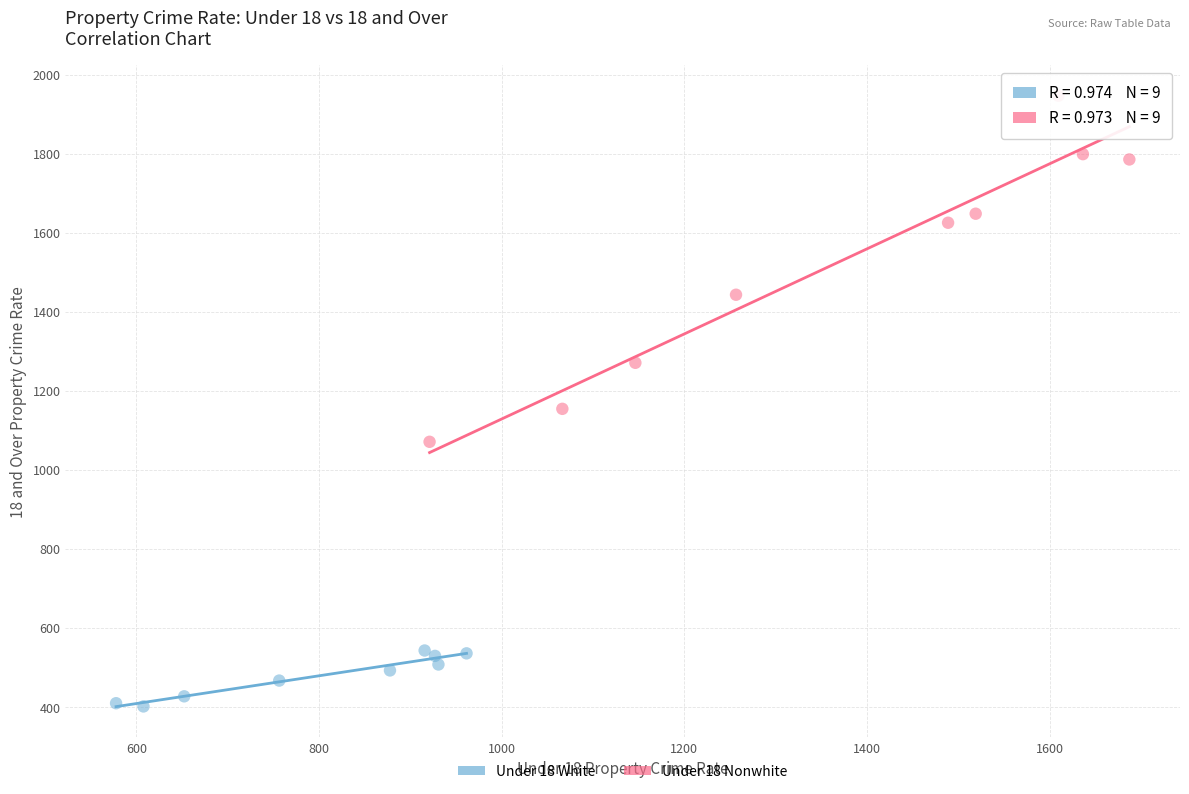

Which series contains the lowest Y value?

Under 18 White